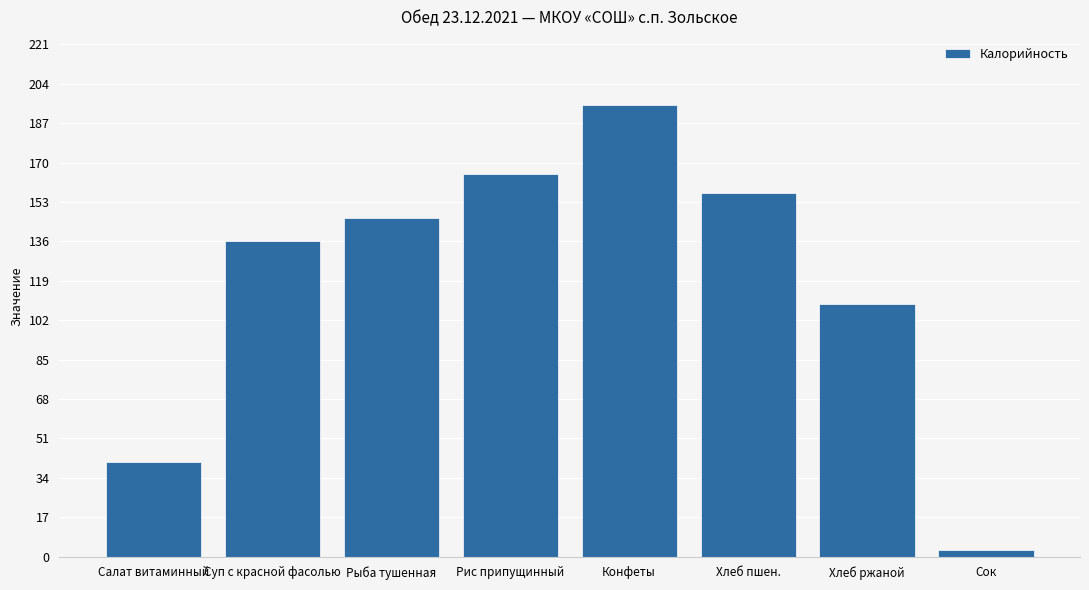

Rank the categories by value from lowest to highest.

Сок, Салат витаминный, Хлеб ржаной, Суп с красной фасолью, Рыба тушенная, Хлеб пшен., Рис припущинный, Конфеты